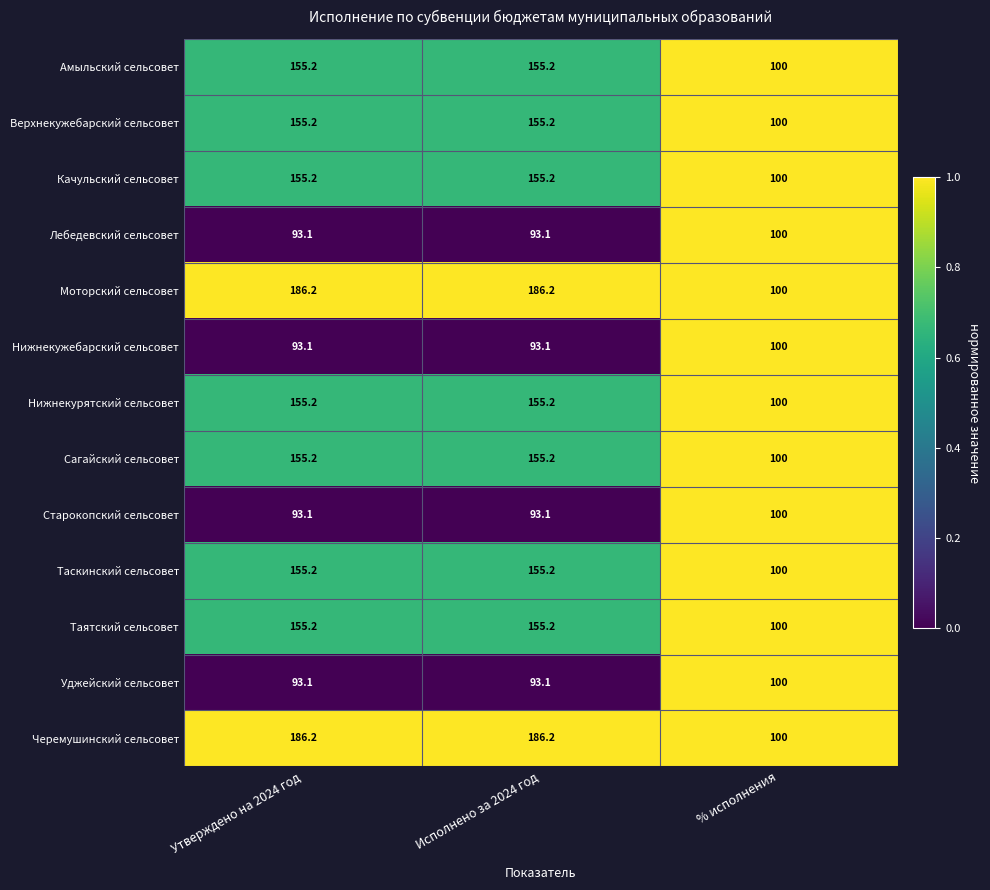

What is the total value across all series at % исполнения?

1300.0